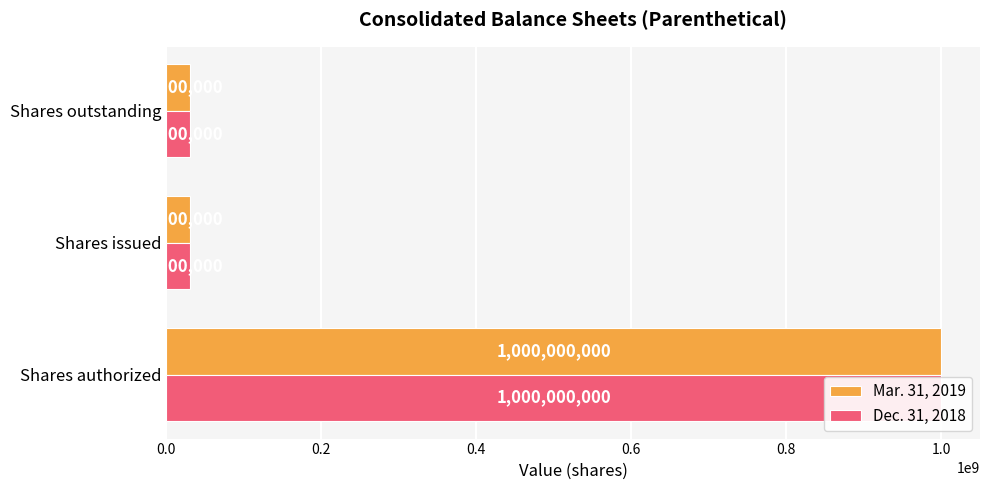

Which series has the largest range (max minus min)?

Mar. 31, 2019